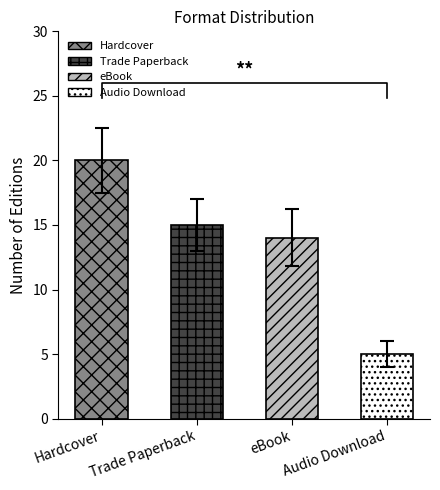

Reading left to right, transcribe all the data shown in this chart.

20	15	14	5